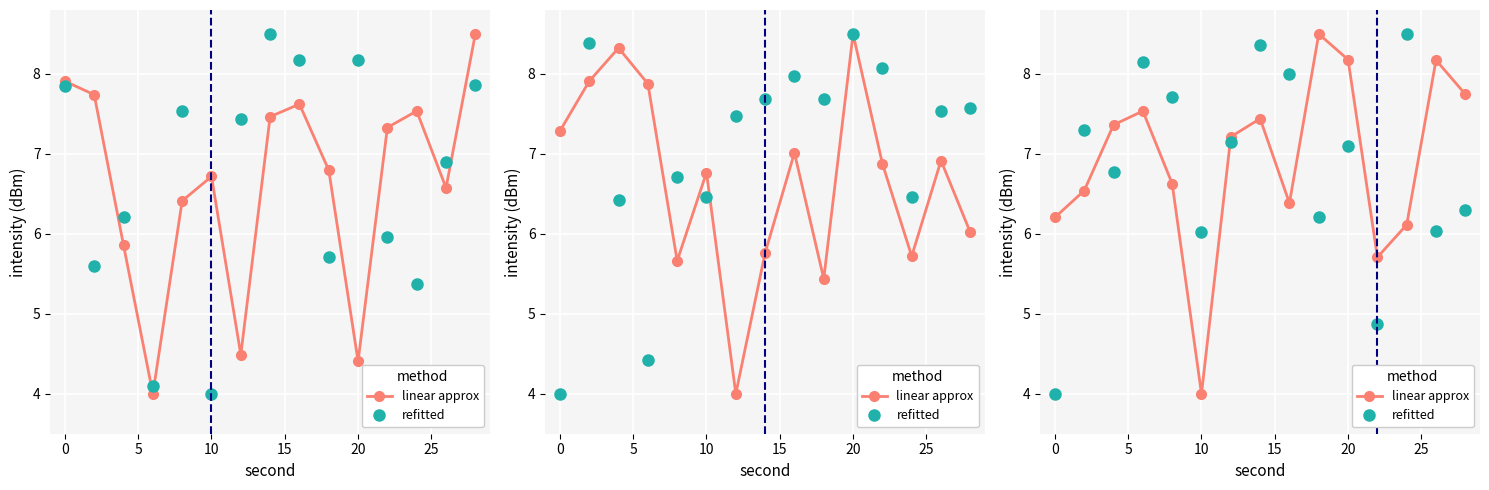

How many values in the refitted series exceed 7?

8